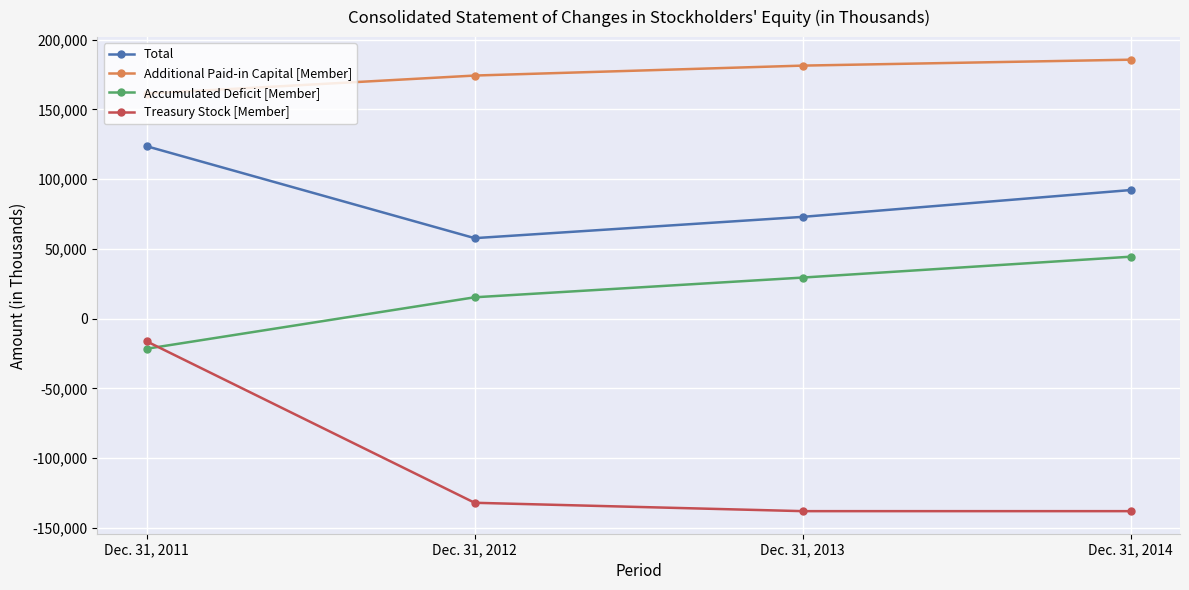

Rank the series by their maximum value, from lowest to highest.

Treasury Stock [Member], Accumulated Deficit [Member], Total, Additional Paid-in Capital [Member]